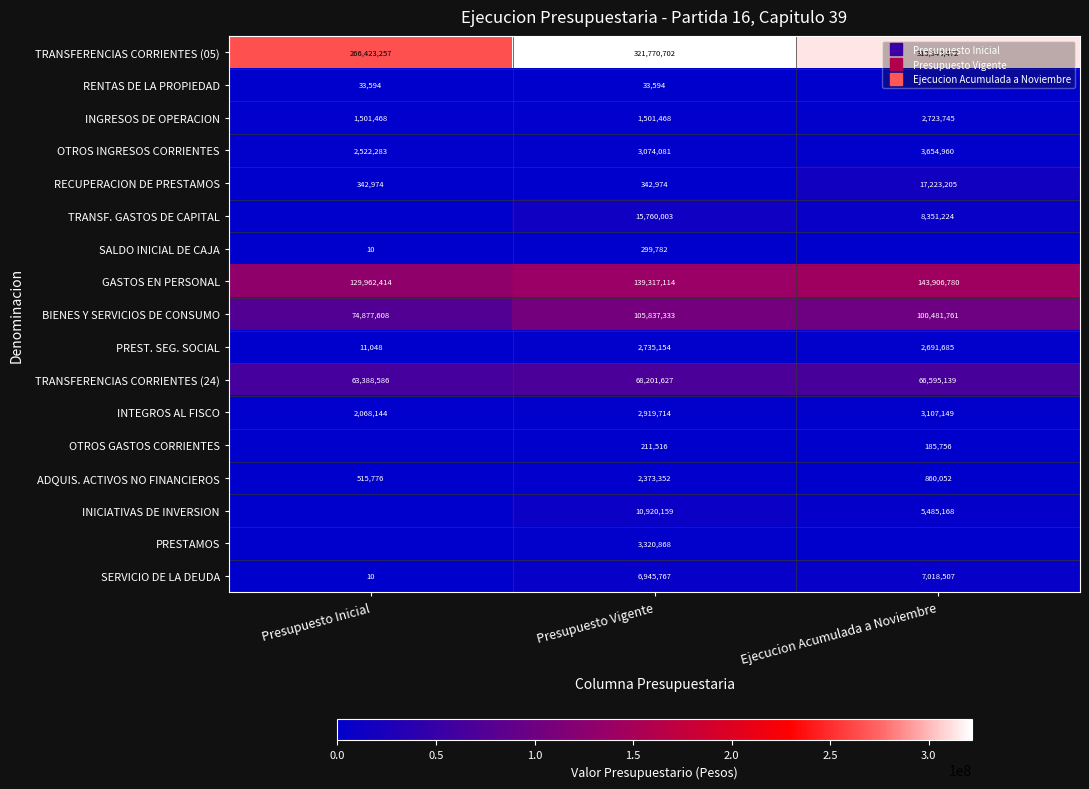

Which label corresponds to the largest value in the chart?

Presupuesto Vigente